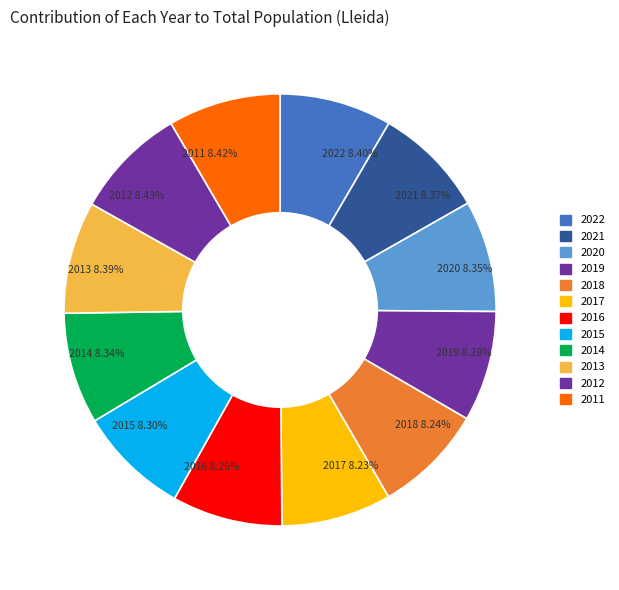

How much of the chart is everything except 2020?

91.7%